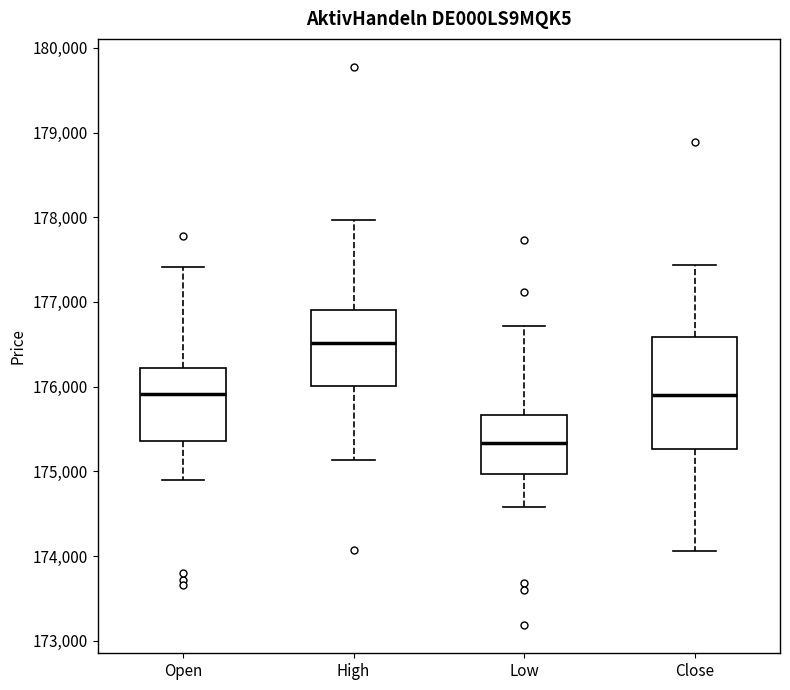

Reading left to right, read every box against the y-axis: the position of its median line, the range the box covers, and the ends of its whiskers. The values are not printed on the chart, so give them approximately, as read against the axis.

Open: median 175900, box 175400 to 176200, whiskers 174900 to 177400
High: median 176500, box 176000 to 176900, whiskers 175100 to 178000
Low: median 175300, box 175000 to 175700, whiskers 174600 to 176700
Close: median 175900, box 175300 to 176600, whiskers 174100 to 177400